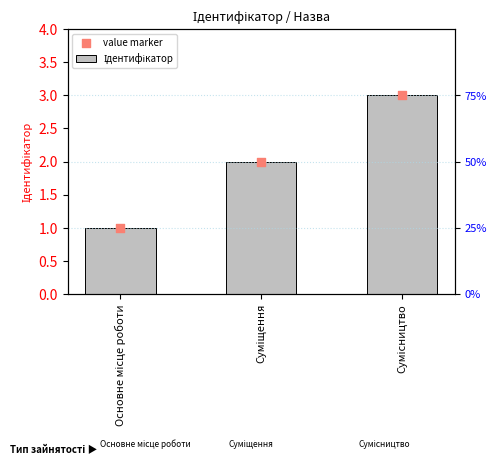

What is the total value across all series at Основне місце роботи?

2